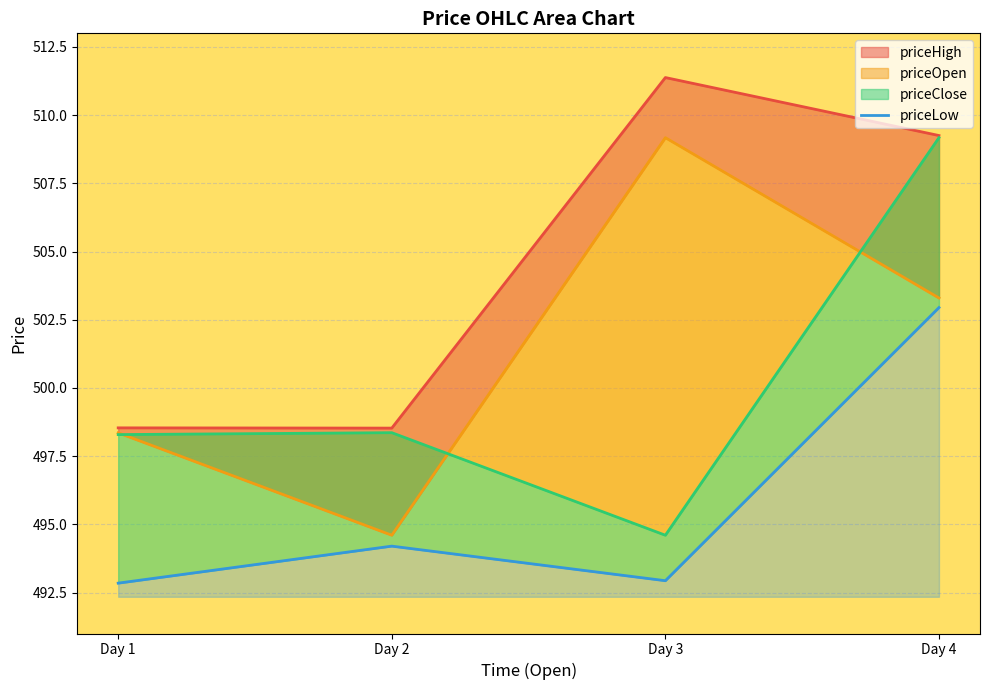

Where is the data nearest to the value 497?

Day 2